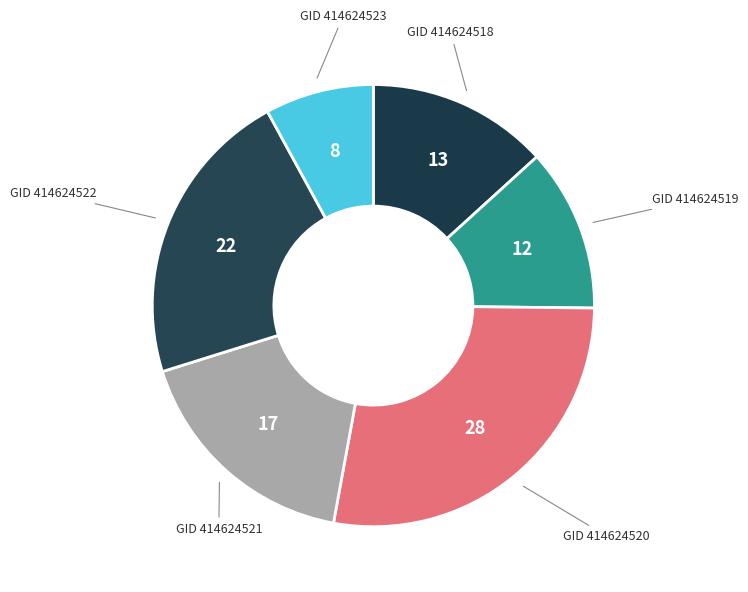

What is the smallest slice in the pie chart?

414624523